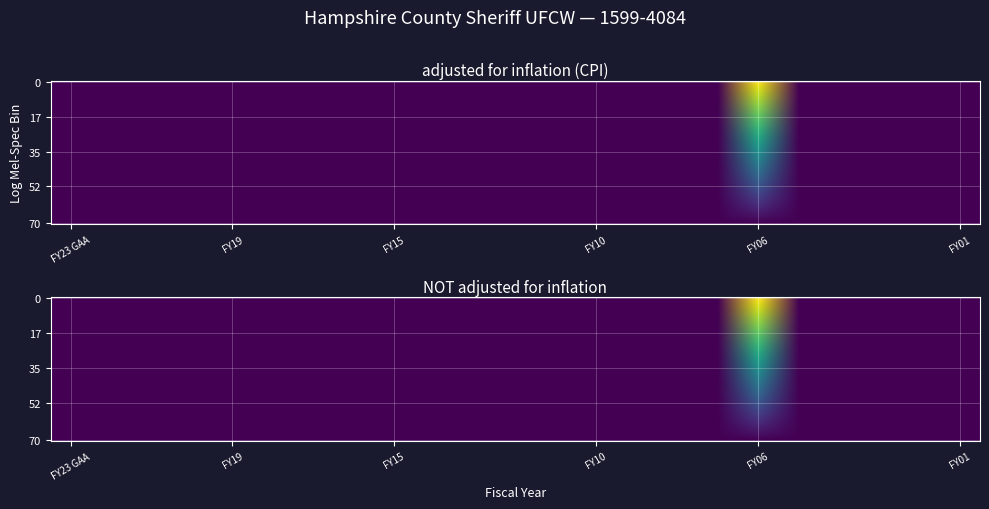

Rank the series at FY12 from lowest to highest value.

adjusted for inflation (CPI), NOT adjusted for inflation